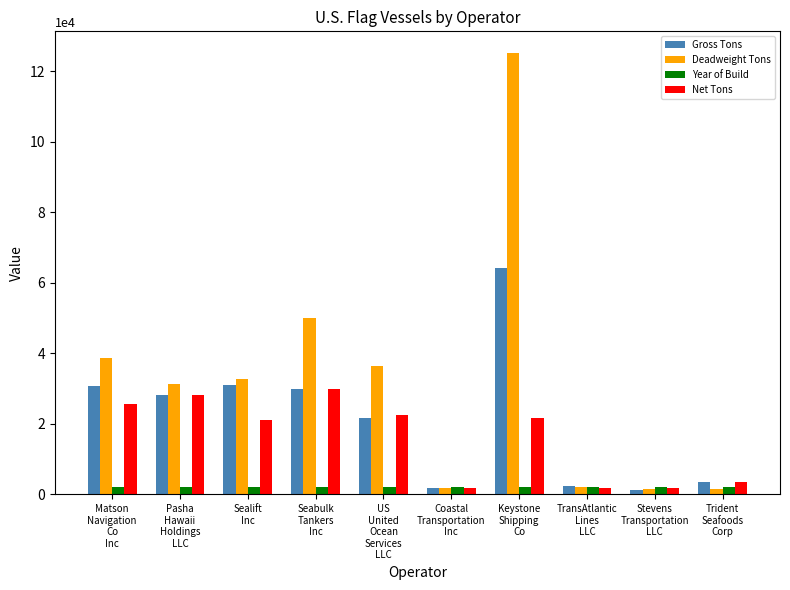

List the series in order of their peak value, lowest first.

Year of Build, Net Tons, Gross Tons, Deadweight Tons